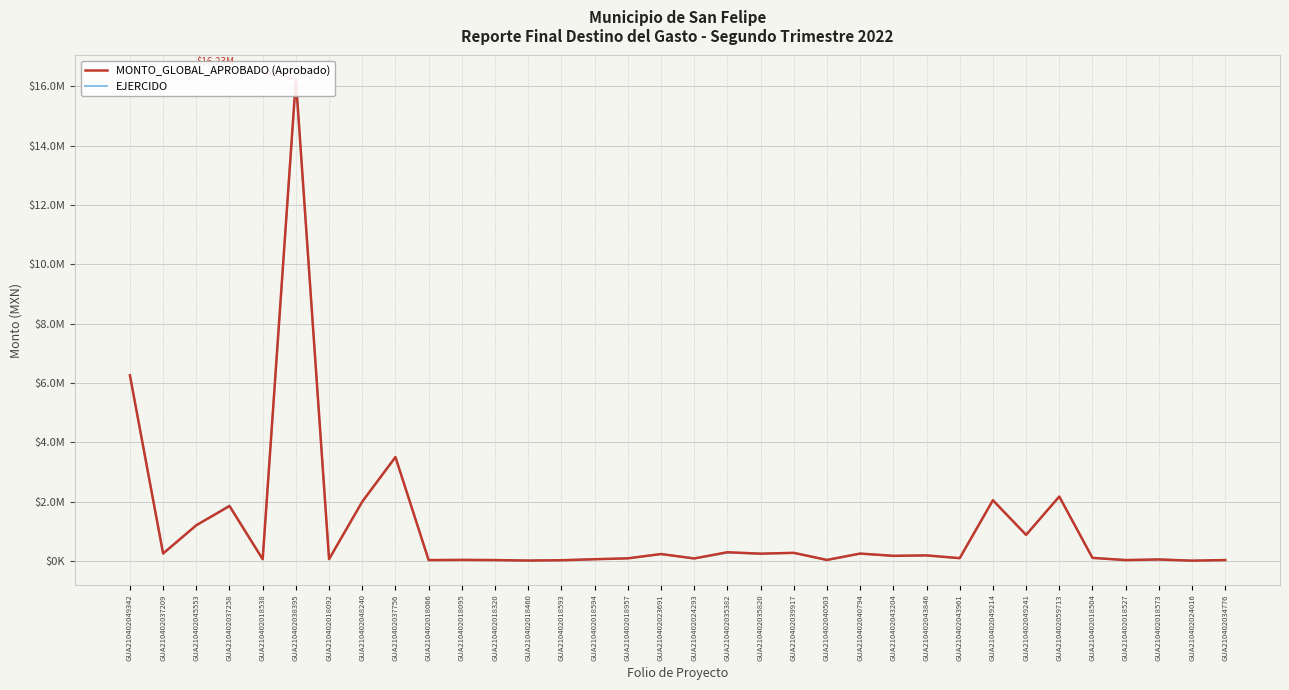

Between which two adjacent categories do EJERCIDO and MONTO_GLOBAL_APROBADO (Aprobado) first intersect?

GUA210402037258 and GUA210402018538